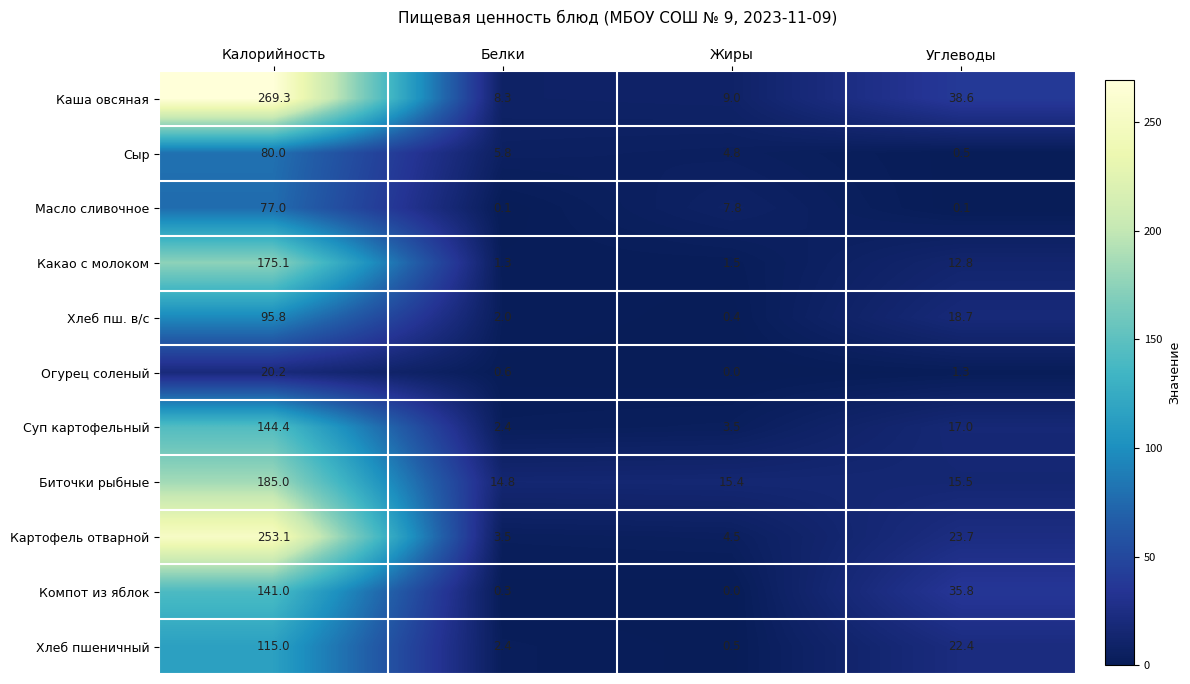

List the labels in order of Биточки рыбные value, largest first.

Калорийность, Углеводы, Жиры, Белки